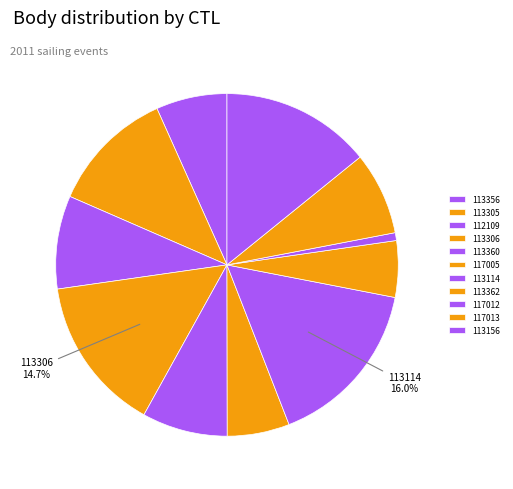

Rank the categories by value from lowest to highest.

117012, 113362, 117005, 113356, 117013, 113360, 112109, 113305, 113156, 113306, 113114